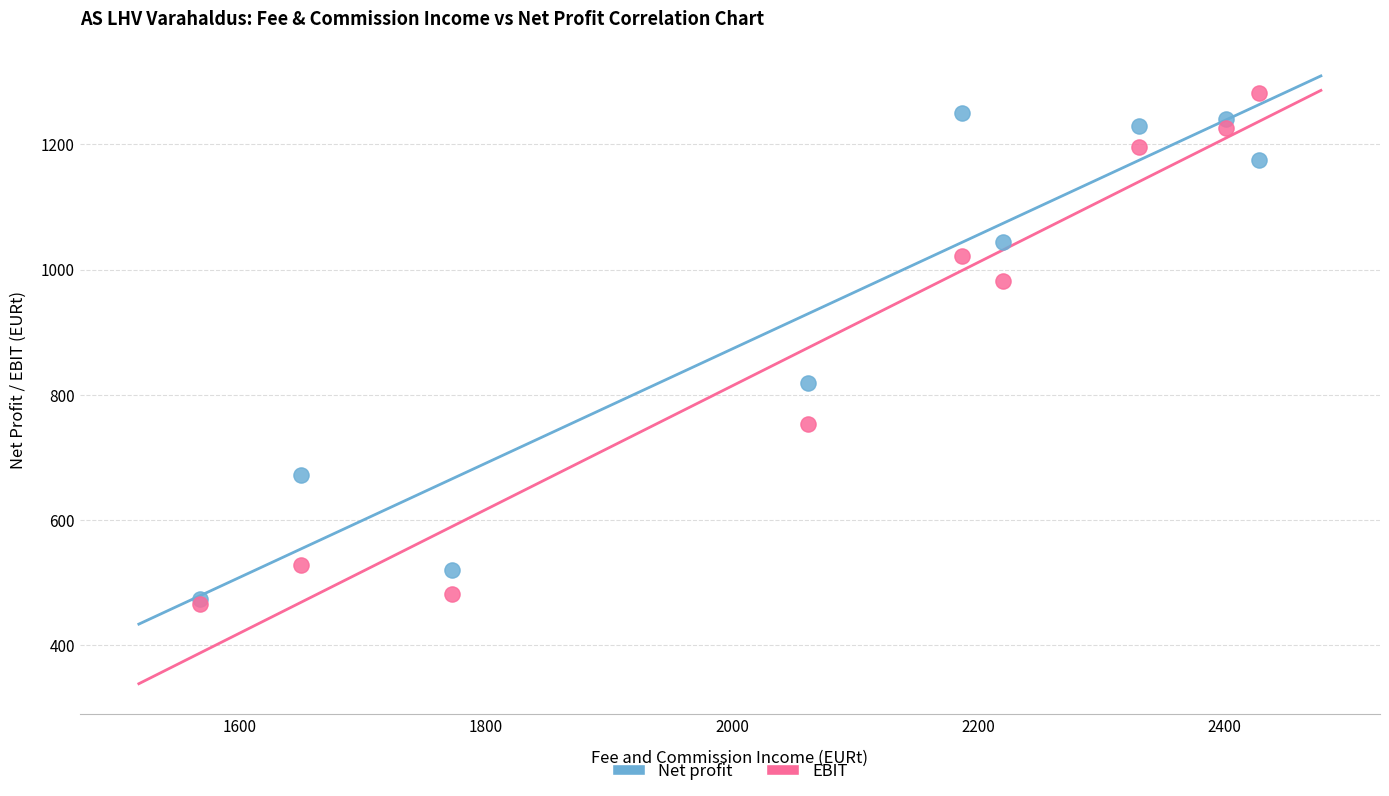

Which series has the largest Y range (max minus min)?

EBIT